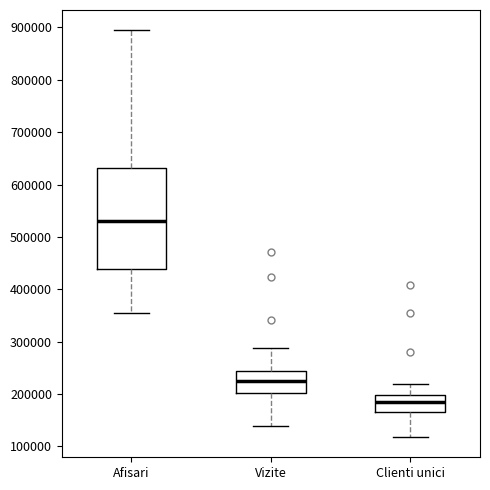

Reading left to right, read every box against the y-axis: the position of its median line, the range the box covers, and the ends of its whiskers. The values are not printed on the chart, so give them approximately, as read against the axis.

Afisari: median 530000, box 440000 to 630000, whiskers 350000 to 890000
Vizite: median 220000, box 200000 to 240000, whiskers 140000 to 290000
Clienti unici: median 190000, box 170000 to 200000, whiskers 120000 to 220000